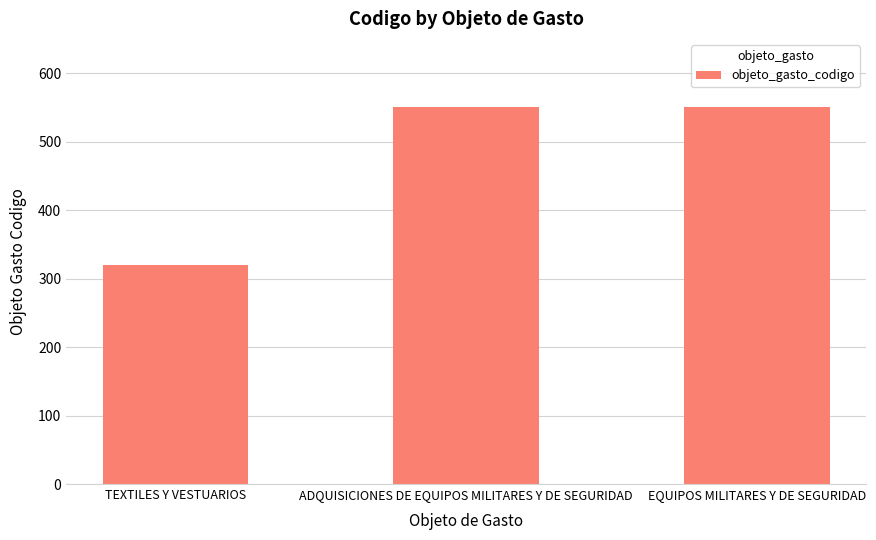

The value at TEXTILES Y VESTUARIOS is 320. True or false?

True